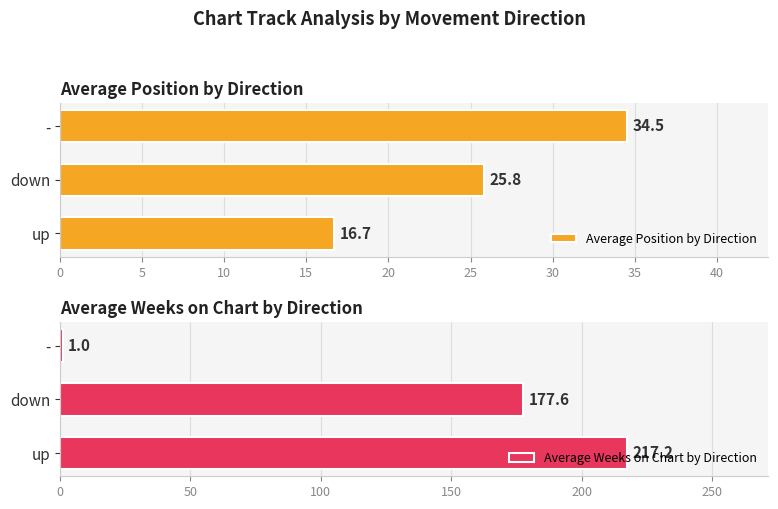

The value of Average Position by Direction at down is 25.8. True or false?

True